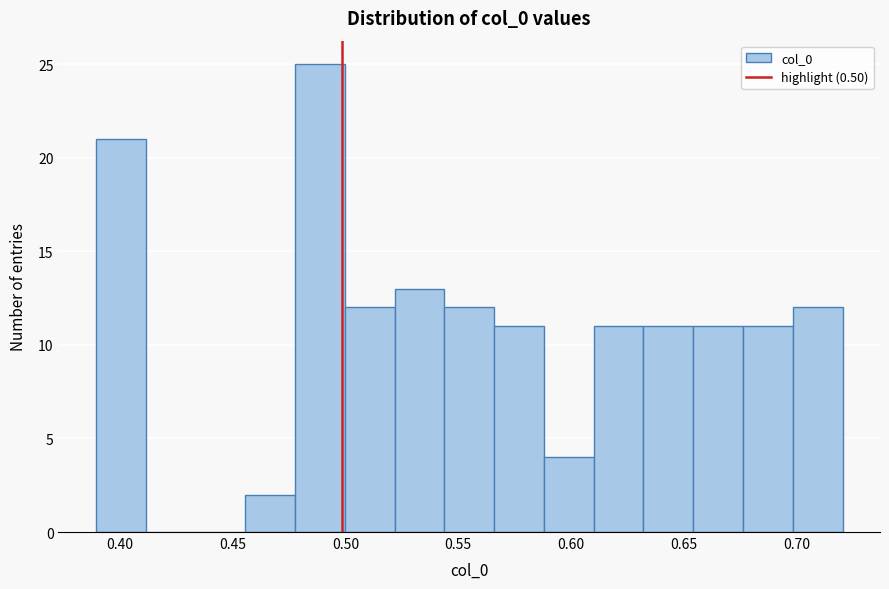

What is the height of the bar covering 0.565 to 0.590 on the x-axis? Neither the bar edges nor the heights are printed on the chart, so give them approximately, as read against the axes.

11